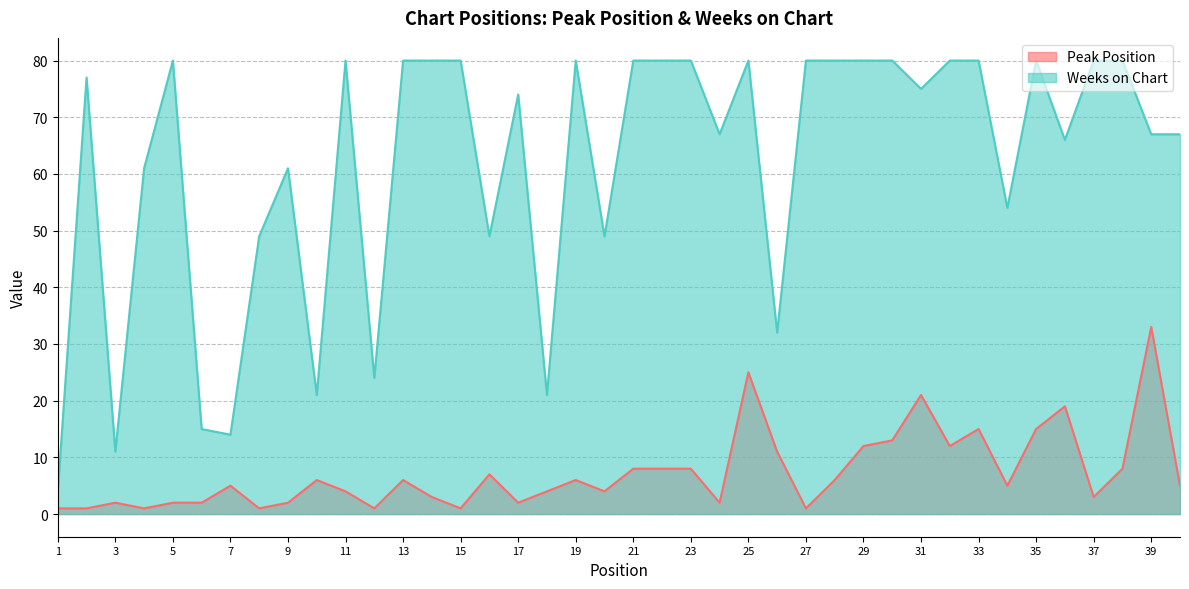

Reading left to right, transcribe all the data shown in this chart.

Peak Position: 1=1	2=1	3=2	4=1	5=2	6=2	7=5	8=1	9=2	10=6	11=4	12=1	13=6	14=3	15=1	16=7	17=2	18=4	19=6	20=4	21=8	22=8	23=8	24=2	25=25	26=11	27=1	28=6	29=12	30=13	31=21	32=12	33=15	34=5	35=15	36=19	37=3	38=8	39=33	40=5
Weeks on Chart: 1=4	2=77	3=11	4=61	5=80	6=15	7=14	8=49	9=61	10=21	11=80	12=24	13=80	14=80	15=80	16=49	17=74	18=21	19=80	20=49	21=80	22=80	23=80	24=67	25=80	26=32	27=80	28=80	29=80	30=80	31=75	32=80	33=80	34=54	35=80	36=66	37=80	38=80	39=67	40=67